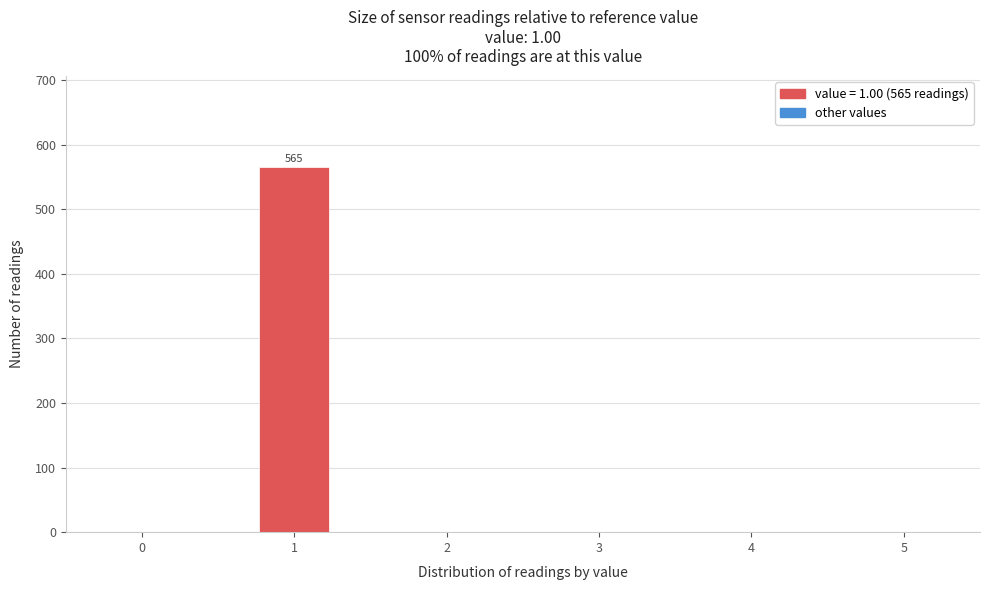

Which range on the x-axis has the tallest bar?

0.75 to 1.25